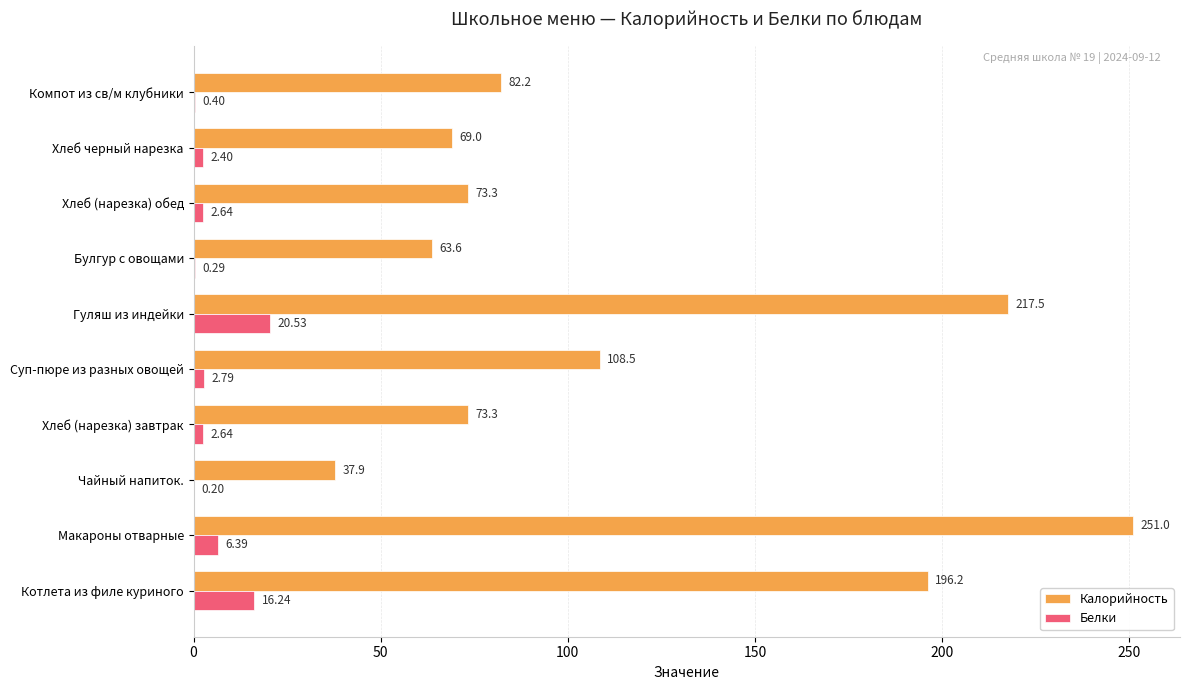

Which series has the largest range (max minus min)?

Калорийность